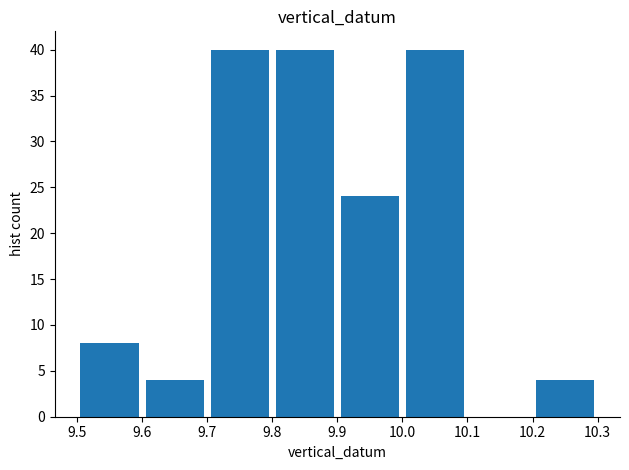

Reading left to right, transcribe this chart: for each bar, give the range it covers on the x-axis and its height. The values are not printed on the chart, so give them approximately, as read against the axis.

9.5 to 9.6: 8
9.6 to 9.7: 4
9.7 to 9.8: 40
9.8 to 9.9: 40
9.9 to 10.0: 24
10.0 to 10.1: 40
10.1 to 10.2: 0
10.2 to 10.3: 4